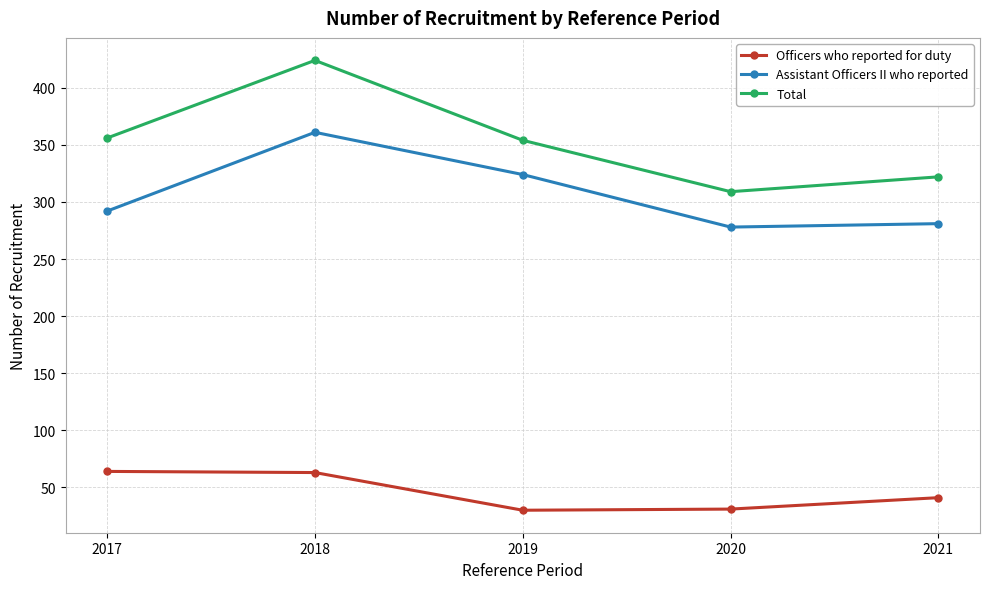

What is the maximum value shown in the chart?

424